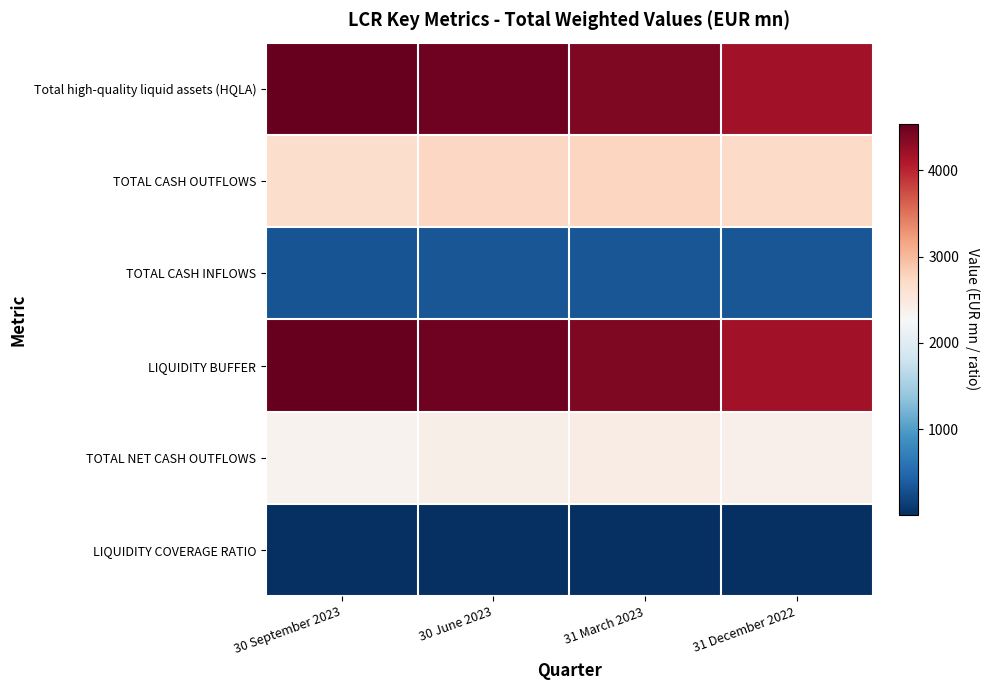

Reading right to left, extract all data points from this chart.

Total high-quality liquid assets (HQLA): 31 December 2022=4177.3	31 March 2023=4386.8	30 June 2023=4482.8	30 September 2023=4540.8
TOTAL CASH OUTFLOWS: 31 December 2022=2708.2	31 March 2023=2767.1	30 June 2023=2733.8	30 September 2023=2674.0
TOTAL CASH INFLOWS: 31 December 2022=322.5	31 March 2023=332.1	30 June 2023=328.9	30 September 2023=319.2
LIQUIDITY BUFFER: 31 December 2022=4177.3	31 March 2023=4386.8	30 June 2023=4482.8	30 September 2023=4540.8
TOTAL NET CASH OUTFLOWS: 31 December 2022=2385.7	31 March 2023=2435.0	30 June 2023=2404.8	30 September 2023=2354.8
LIQUIDITY COVERAGE RATIO: 31 December 2022=1.8	31 March 2023=1.8	30 June 2023=1.9	30 September 2023=1.9